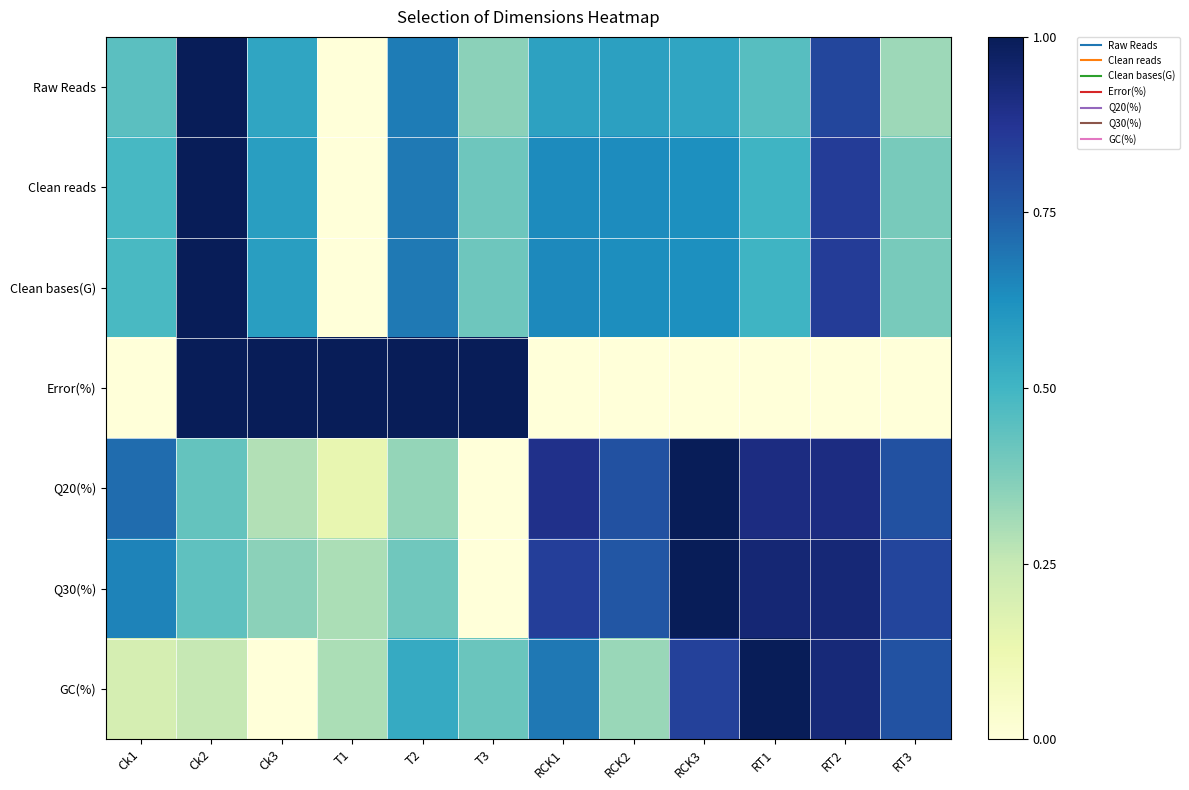

What is the total value across all series at RCK3?

4.6